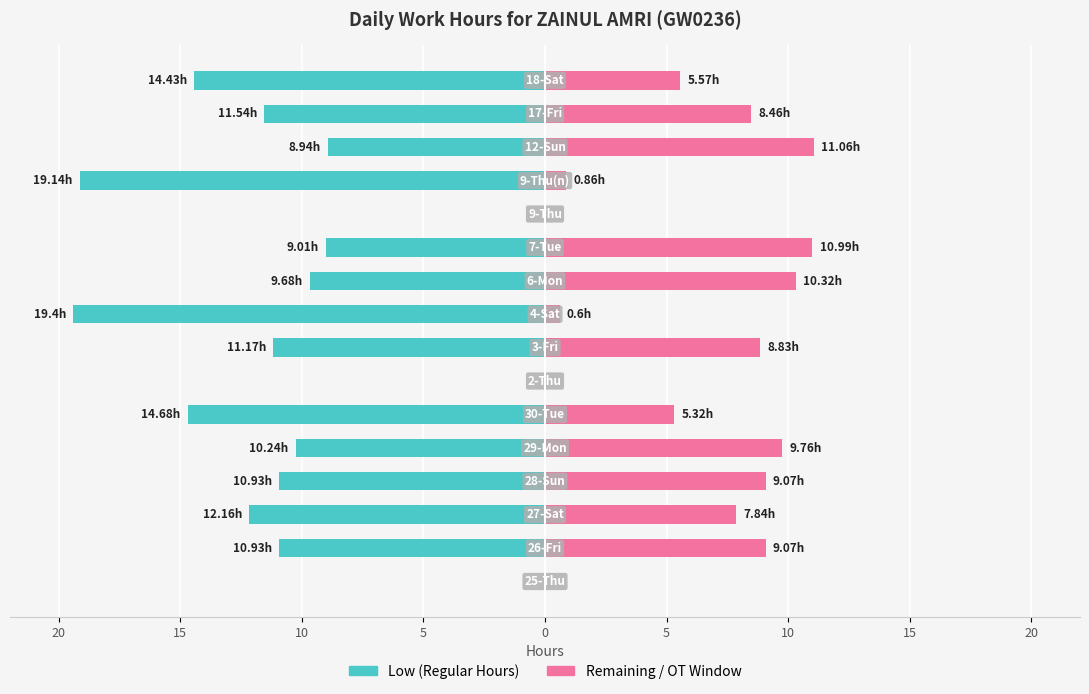

True or false: Low (Regular Hours) has a value of -13.9 at 9.

False